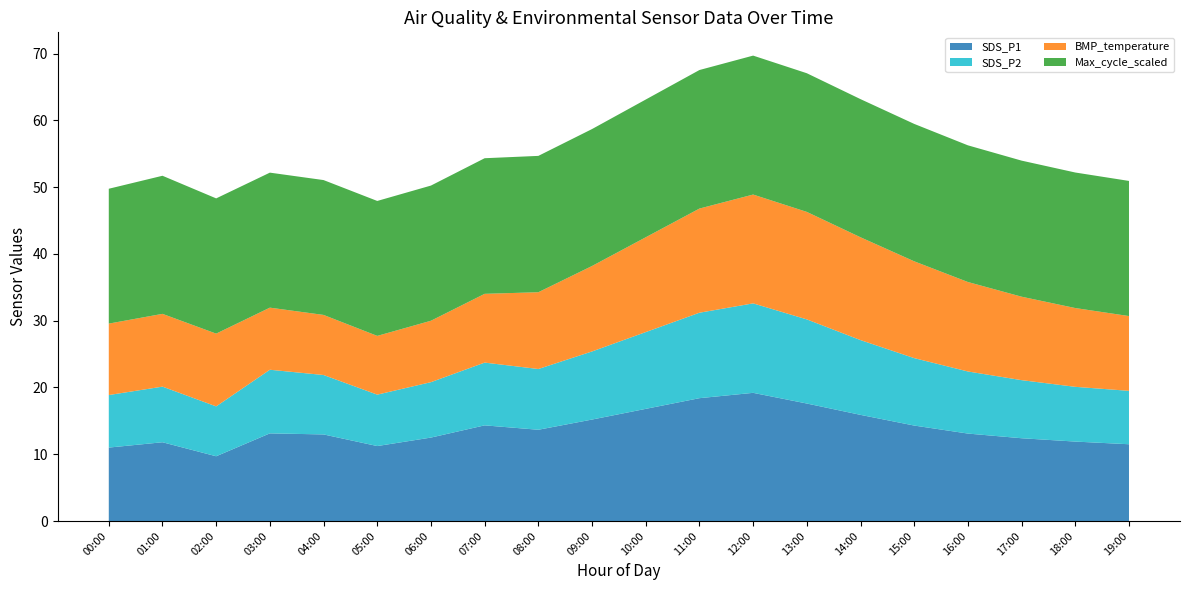

Reading left to right, extract all data points from this chart.

SDS_P1: 11.0	11.8	9.7	13.1	13.0	11.2	12.5	14.3	13.7	15.2	16.8	18.4	19.2	17.6	15.9	14.3	13.1	12.4	11.9	11.5
SDS_P2: 7.9	8.3	7.5	9.5	8.9	7.7	8.3	9.4	9.1	10.2	11.5	12.8	13.4	12.6	11.2	10.1	9.3	8.7	8.2	8.0
BMP_temperature: 10.7	10.9	10.9	9.3	9.0	8.8	9.2	10.3	11.5	12.8	14.2	15.6	16.3	16.1	15.4	14.5	13.4	12.5	11.8	11.2
Max_cycle_scaled: 20.2	20.7	20.3	20.2	20.2	20.2	20.2	20.3	20.4	20.5	20.6	20.8	20.8	20.8	20.7	20.6	20.5	20.4	20.3	20.2